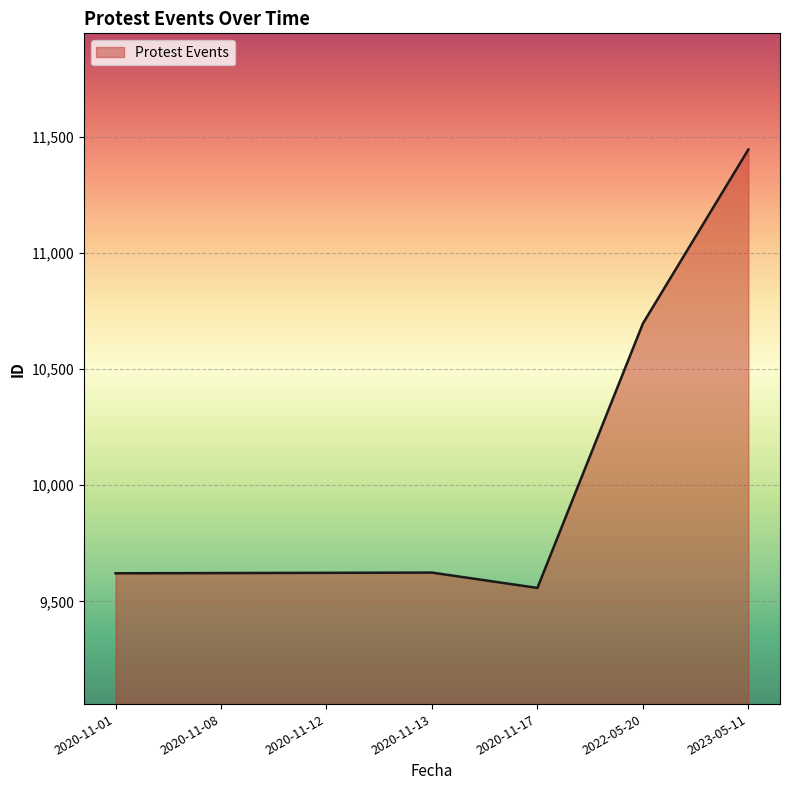

True or false: there are more than 0 points higher than both neighbors.

True